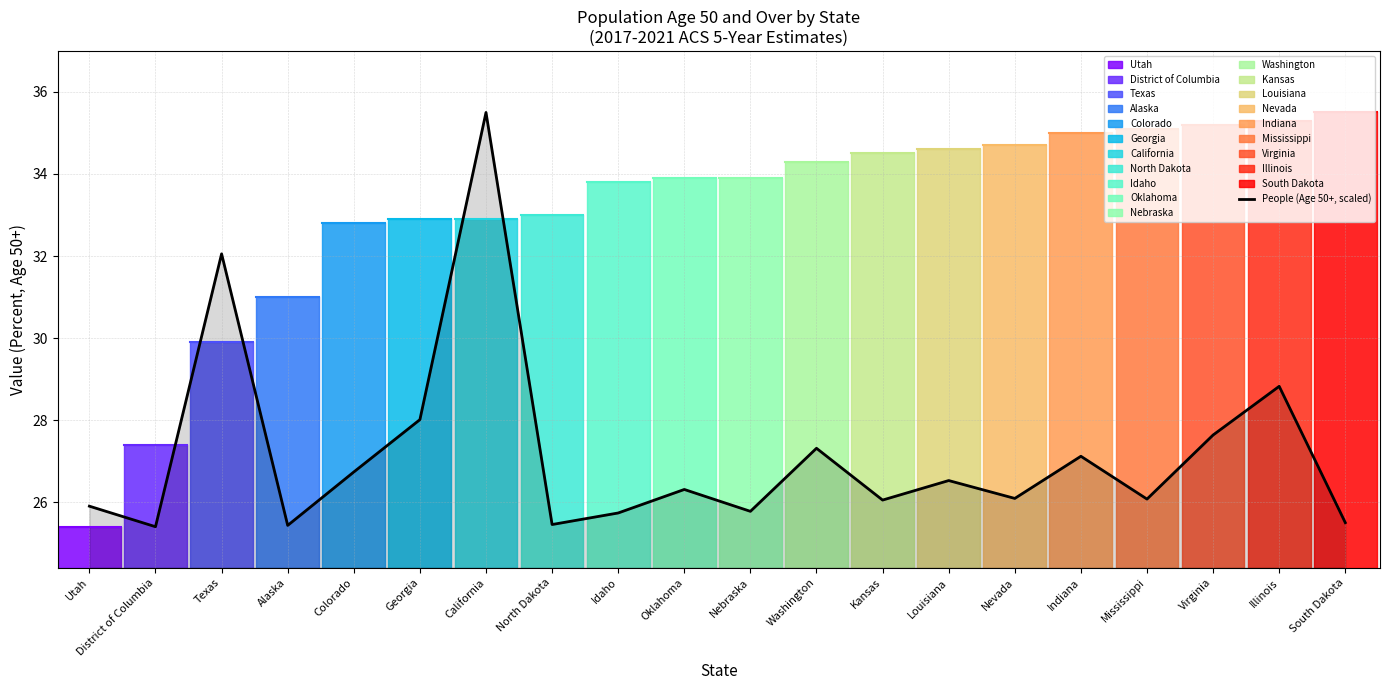

At which category does the chart reach its peak across all series?

California